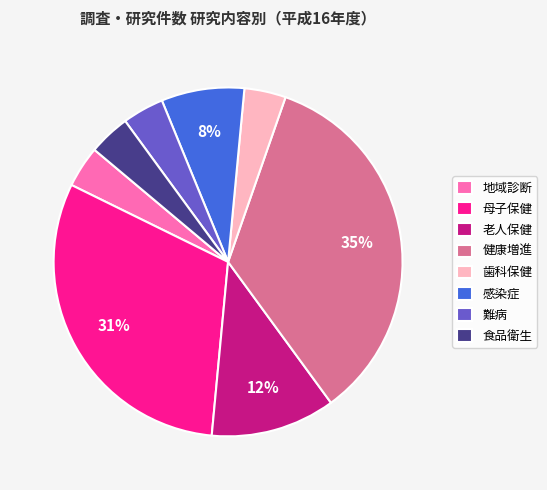

Approximately how many times larger is the value at 老人保健 compared to 地域診断?

3.0